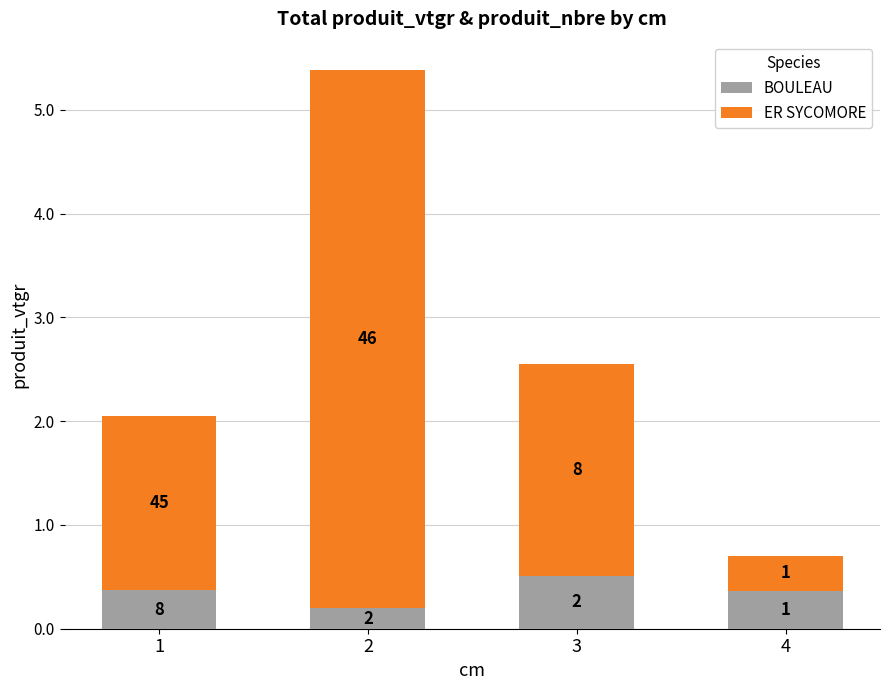

The ER SYCOMORE series shows 0.9 at 3. True or false?

False